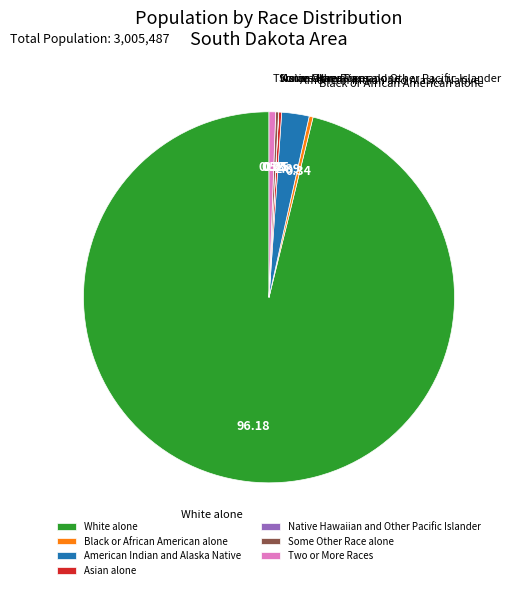

Which category accounts for the majority?

White alone